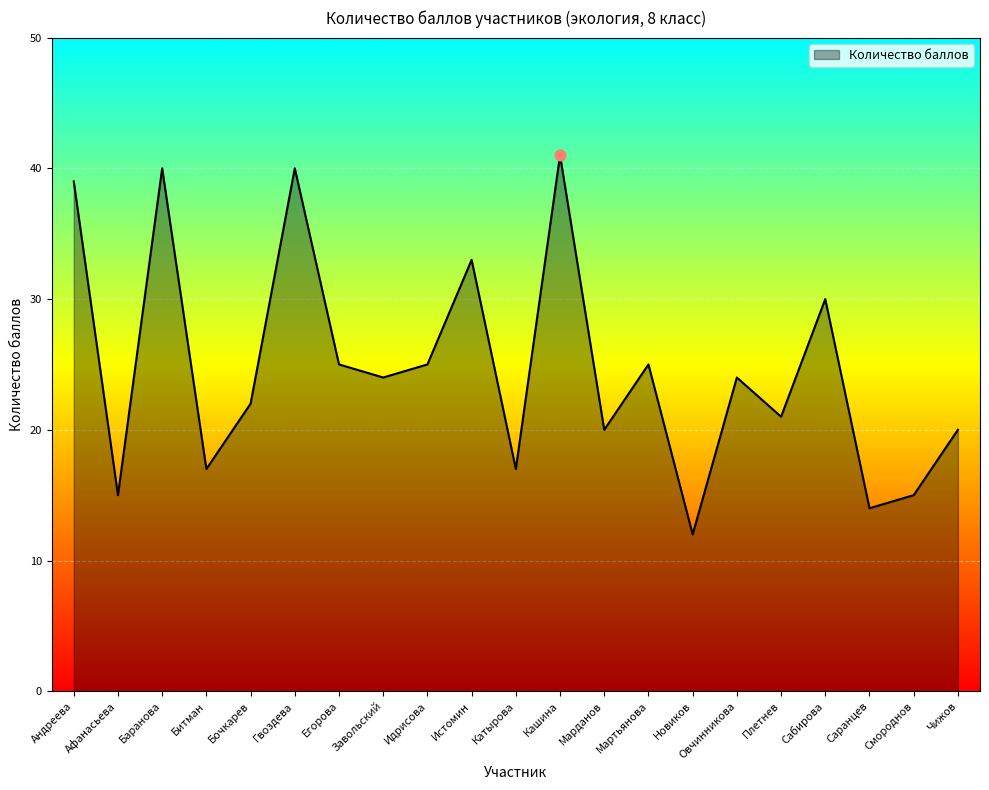

What is the change in value from Овчинникова to Чижов?

-4